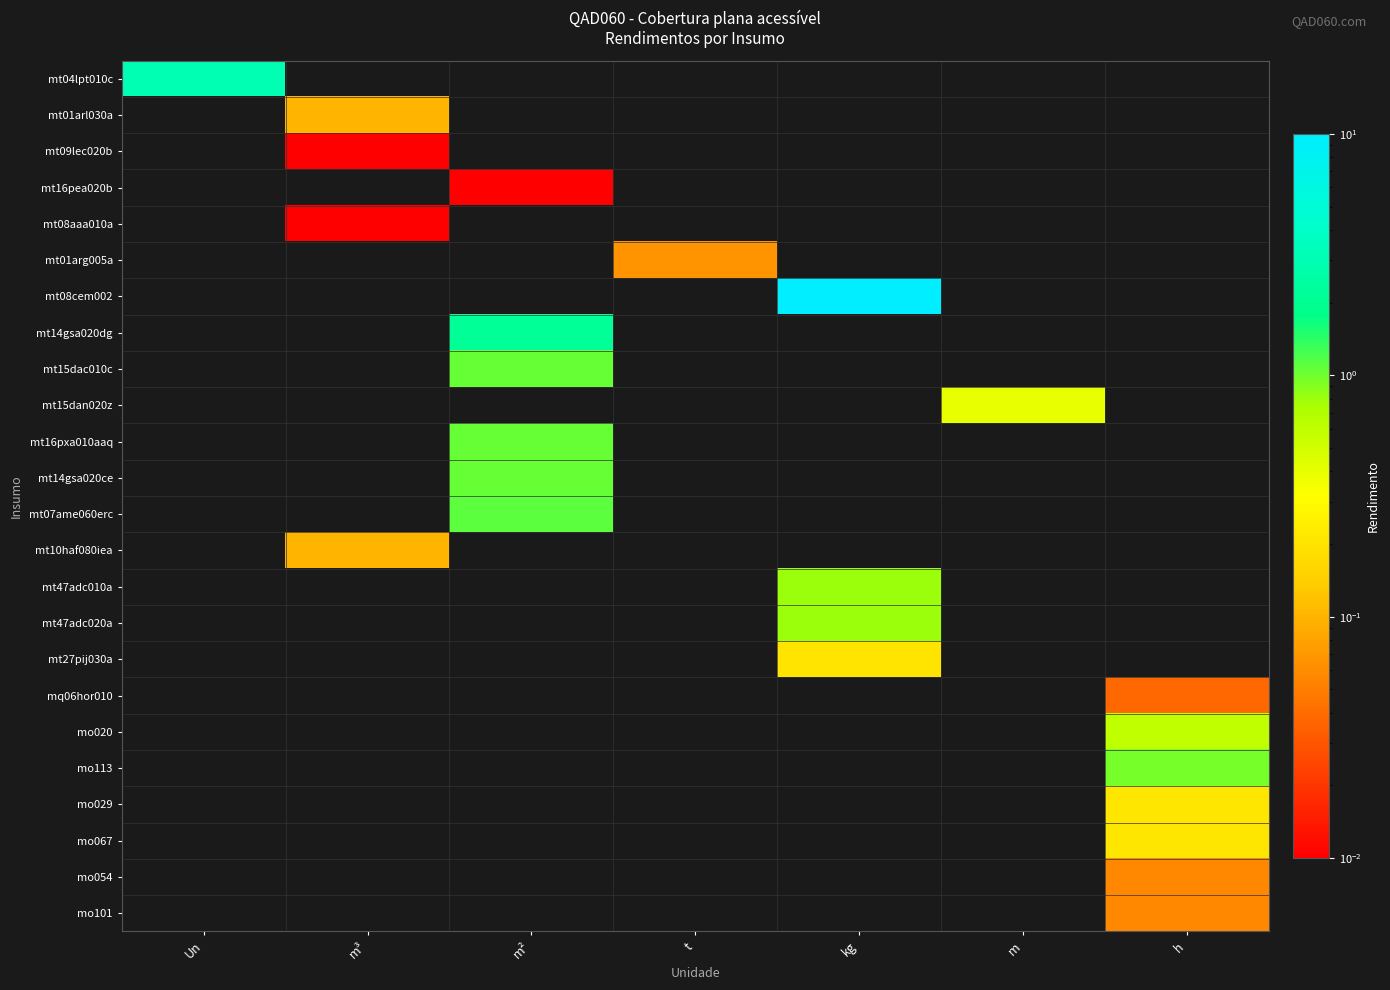

Rank the series at m from highest to lowest value.

mt15dan020z, mt04lpt010c, mt01arl030a, mt09lec020b, mt16pea020b, mt08aaa010a, mt01arg005a, mt08cem002, mt14gsa020dg, mt15dac010c, mt16pxa010aaq, mt14gsa020ce, mt07ame060erc, mt10haf080iea, mt47adc010a, mt47adc020a, mt27pij030a, mq06hor010, mo020, mo113, mo029, mo067, mo054, mo101